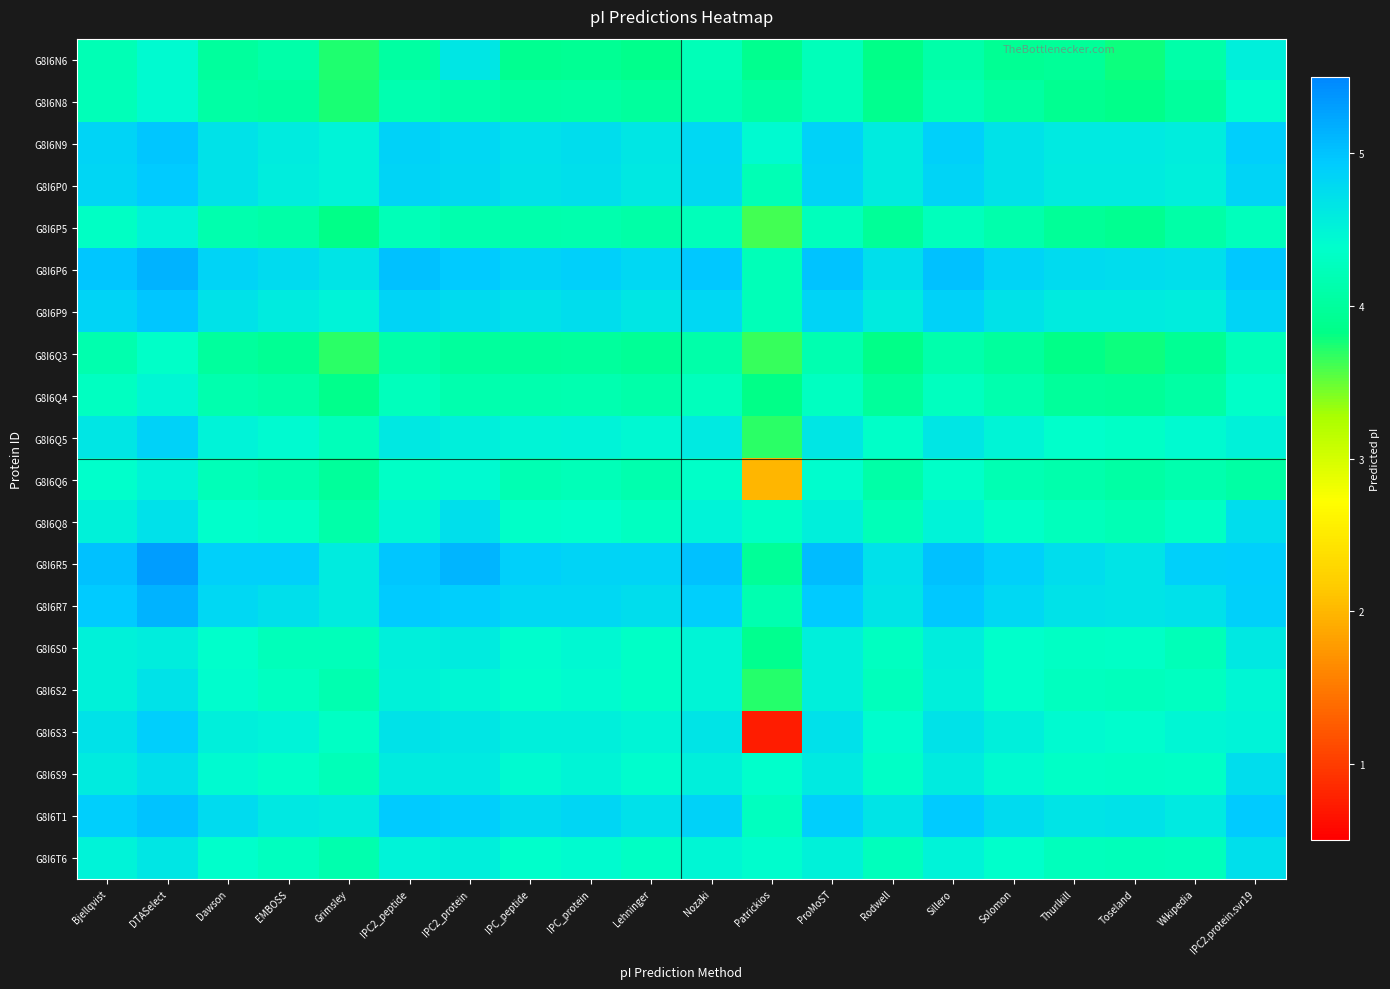

What is the spread (max minus min) of values at Rodwell?

0.9